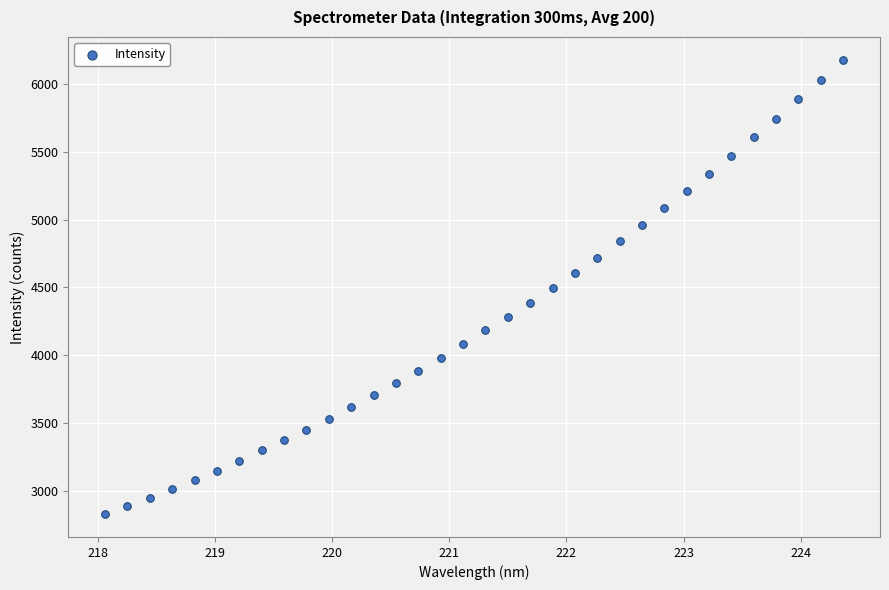

What is the range of Y values (max minus min)?

3351.3